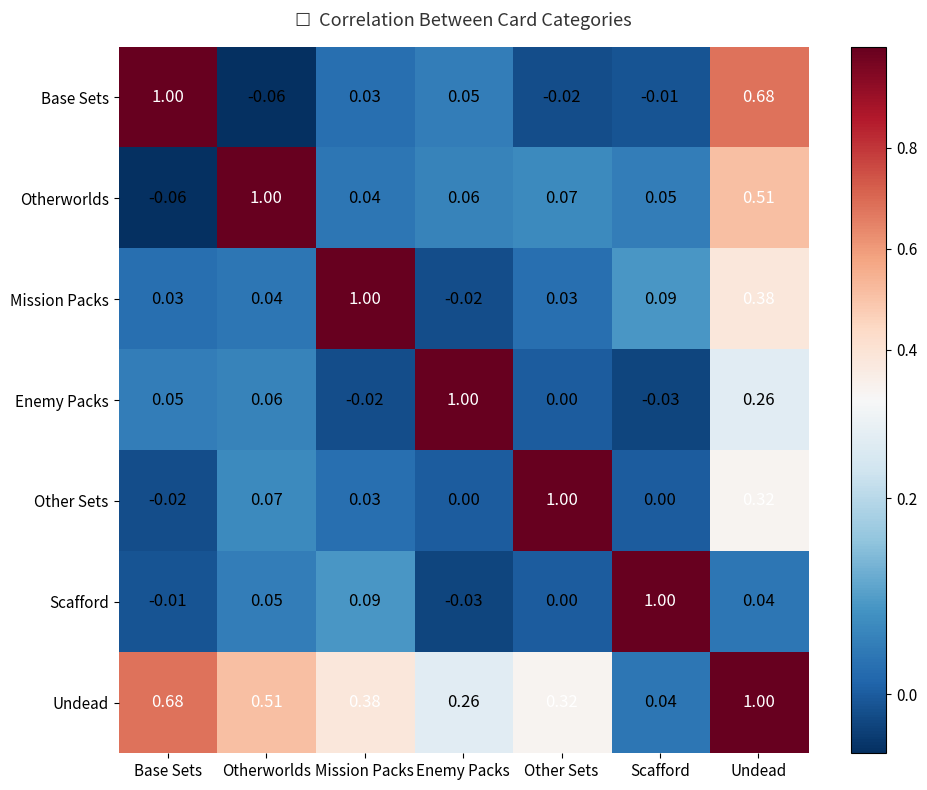

Where is Otherworlds nearest to the value 0?

Mission Packs